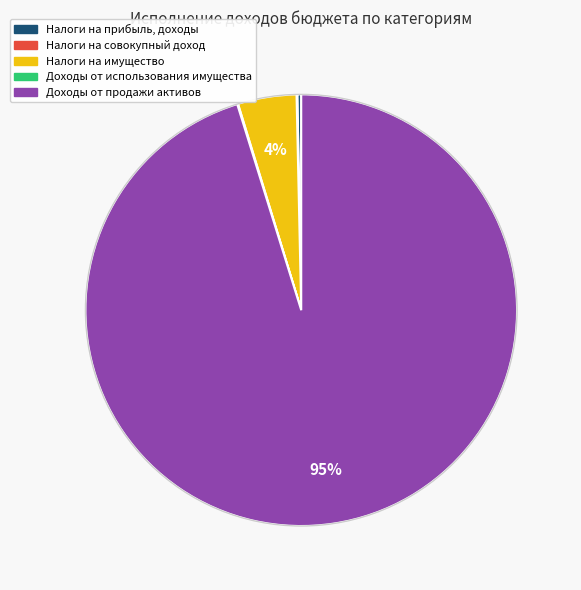

Does any single category account for the majority?

Yes